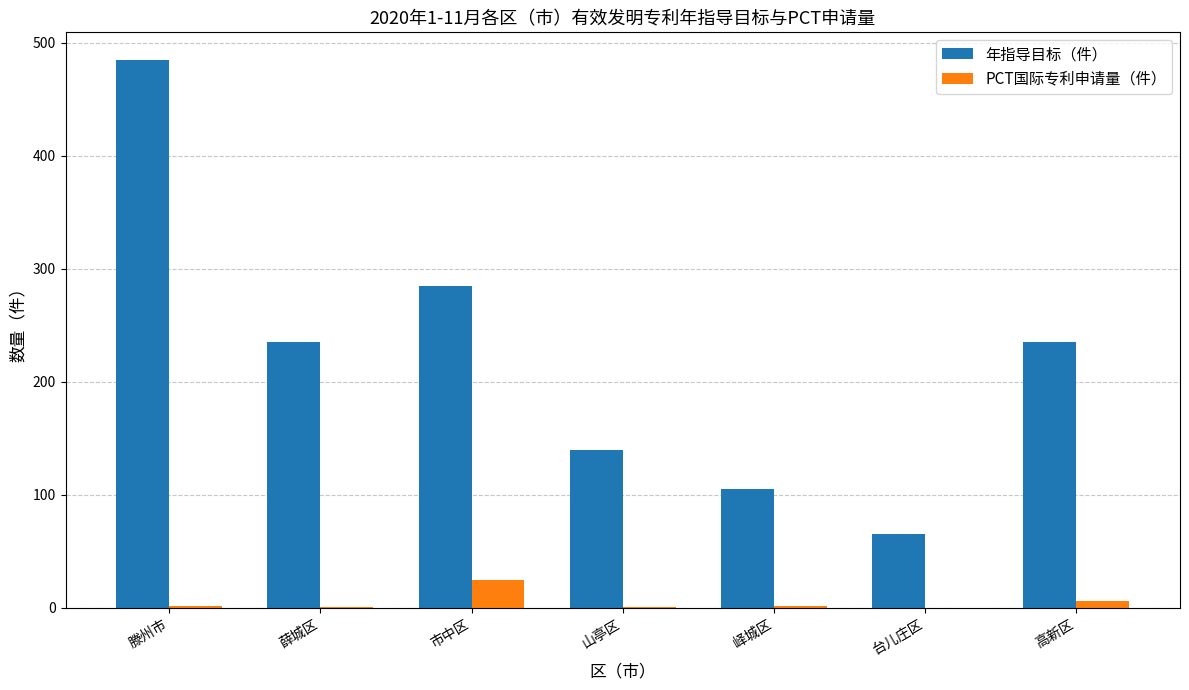

The value of 年指导目标（件） at 滕州市 is 485. True or false?

True